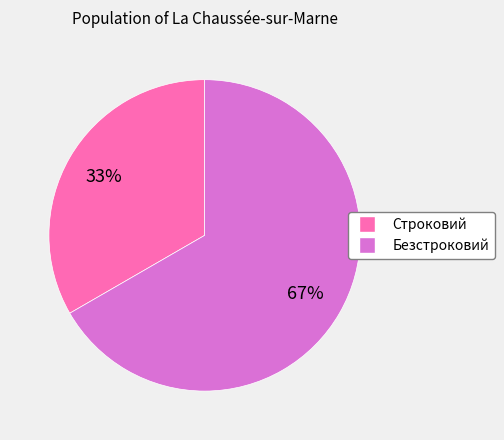

The Строковий slice represents 33% of the pie. True or false?

True